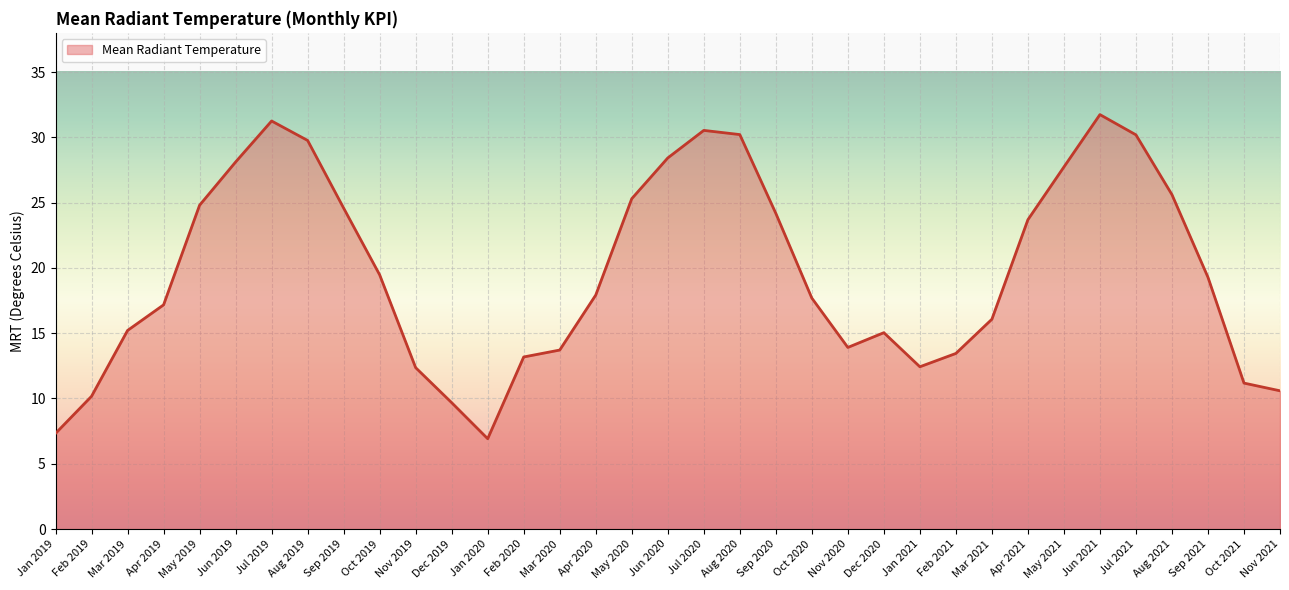

What is the difference between the second highest and second lowest values?

23.9